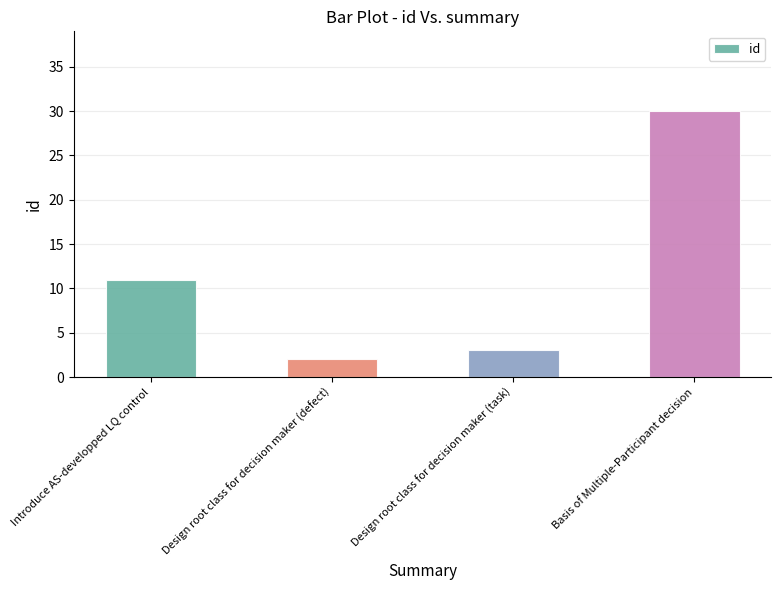

What is the average value?

12